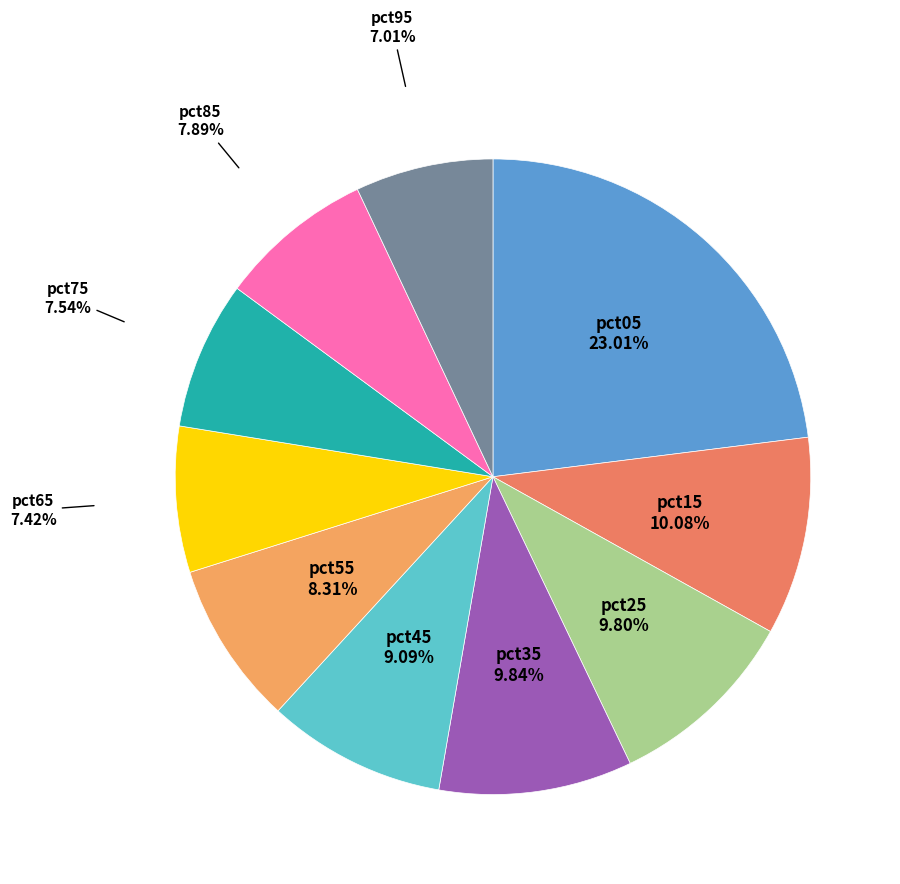

Which slice is the largest?

pct05